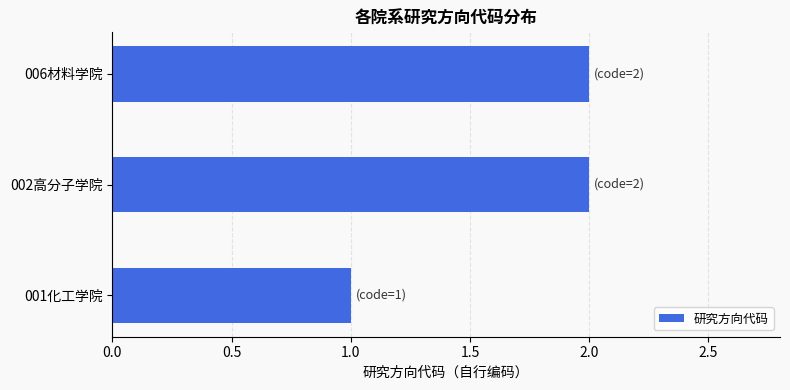

What is the greatest value displayed?

2